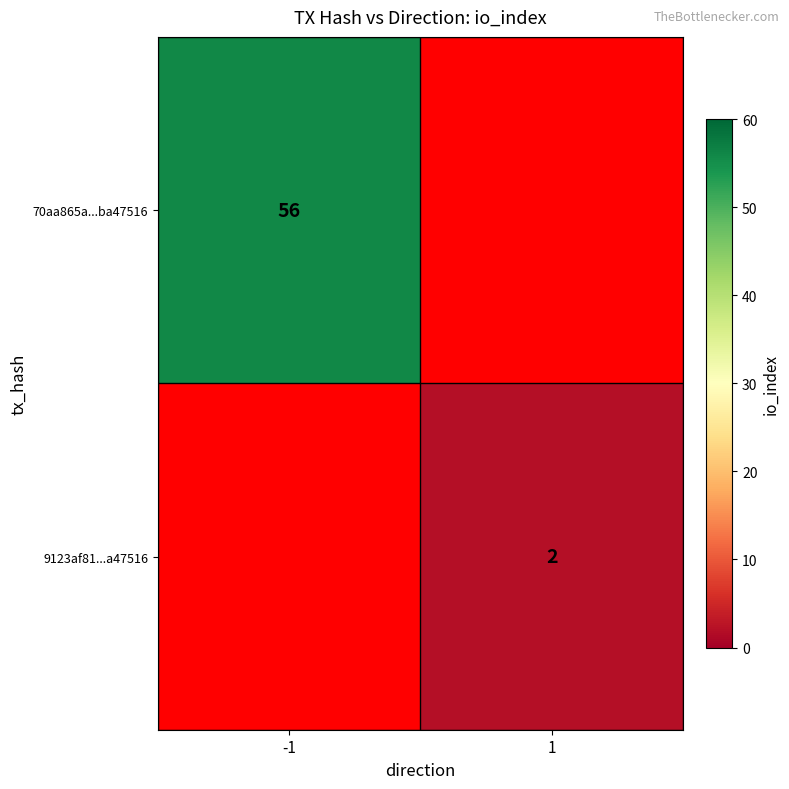

The 70aa865a...ba47516 series shows 14 at -1. True or false?

False